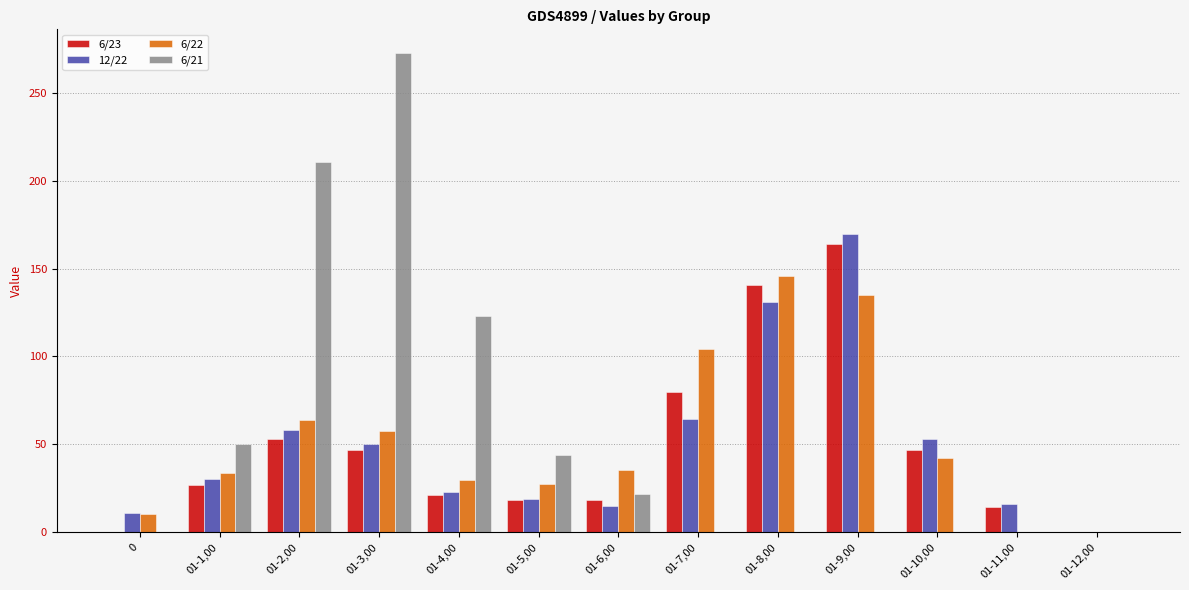

At which category is the sum across all series the highest?

01-9,00